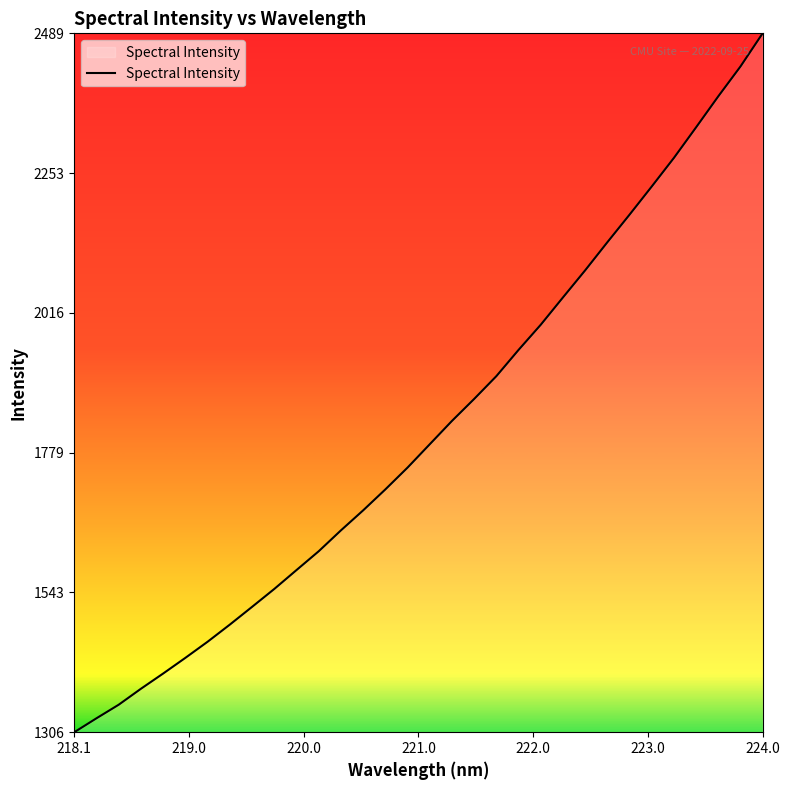

What is the difference between the maximum and minimum values?

1183.3